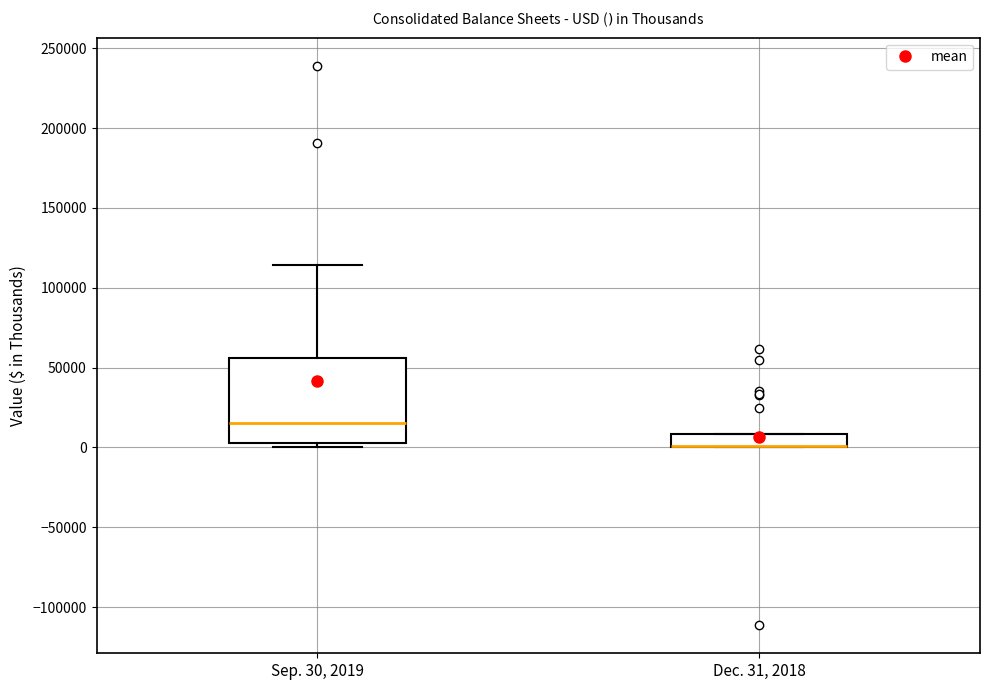

Reading left to right, transcribe this box plot: for each box, give where its median line is, the range the box spans, and where its two whiskers end, as read against the y-axis. The values are not printed on the chart, so give them approximately, as read against the axis.

Sep. 30, 2019: median 15000, box 5000 to 55000, whiskers 0 to 115000
Dec. 31, 2018: median 0 (drawn on the box's lower edge), box 0 to 10000, whiskers 0 to 10000